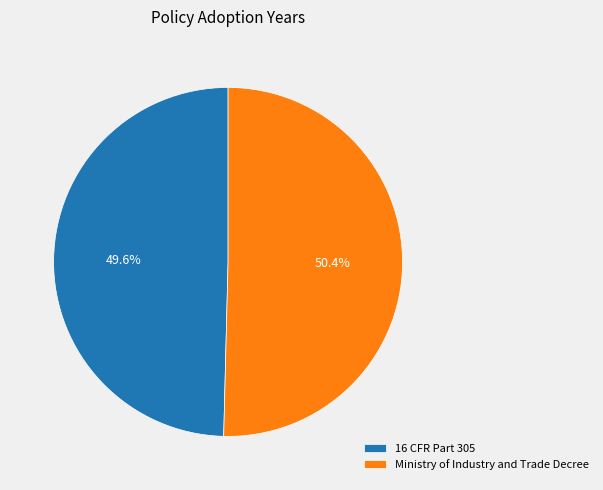

To the nearest percent, what is the difference between the Ministry of Industry and Trade Decree and 16 CFR Part 305 slice percentages?

1%